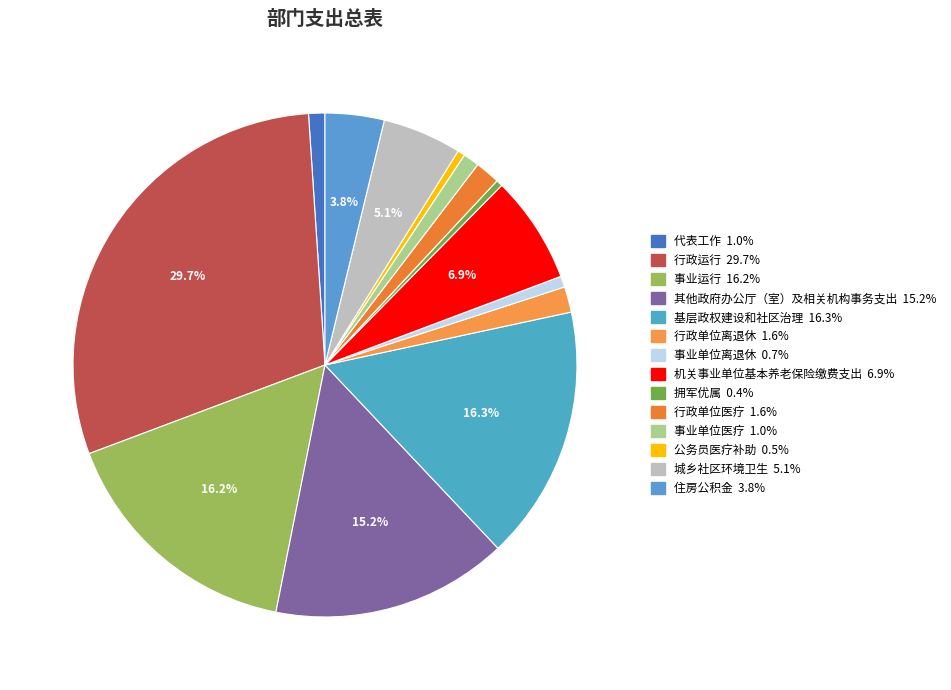

To the nearest percent, what percentage of the pie is 事业单位医疗?

1%